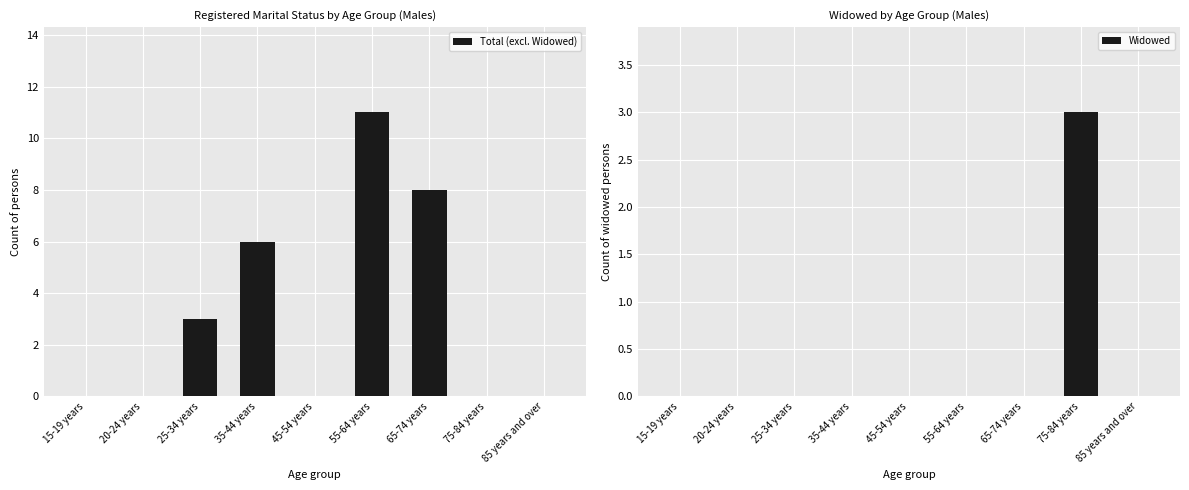

The Total (excl. Widowed) series shows -7 at 85 years and over. True or false?

False